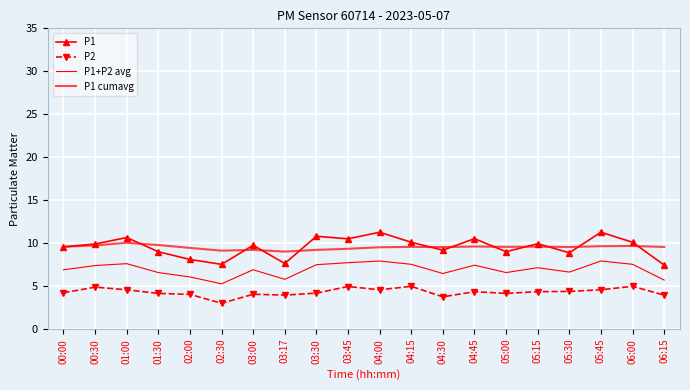

Is this an area chart (filled region under the line)?

No